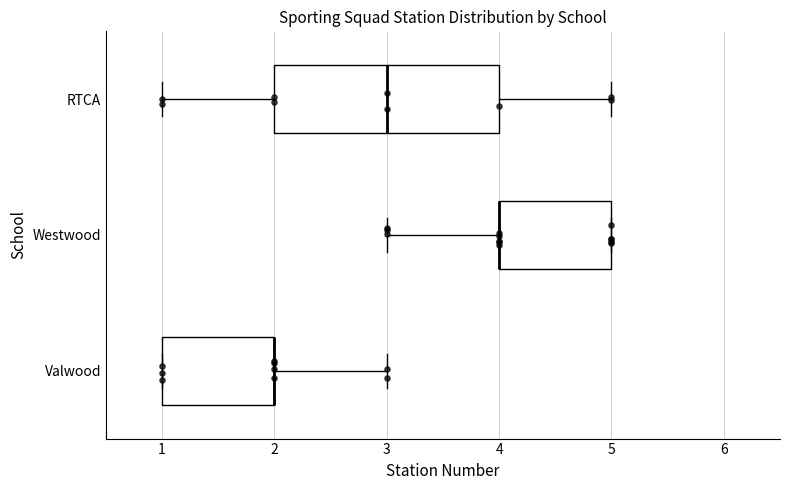

Where is the right edge of the box for Valwood on the x-axis? The values are not printed on the chart, so give them approximately, as read against the axis.

2